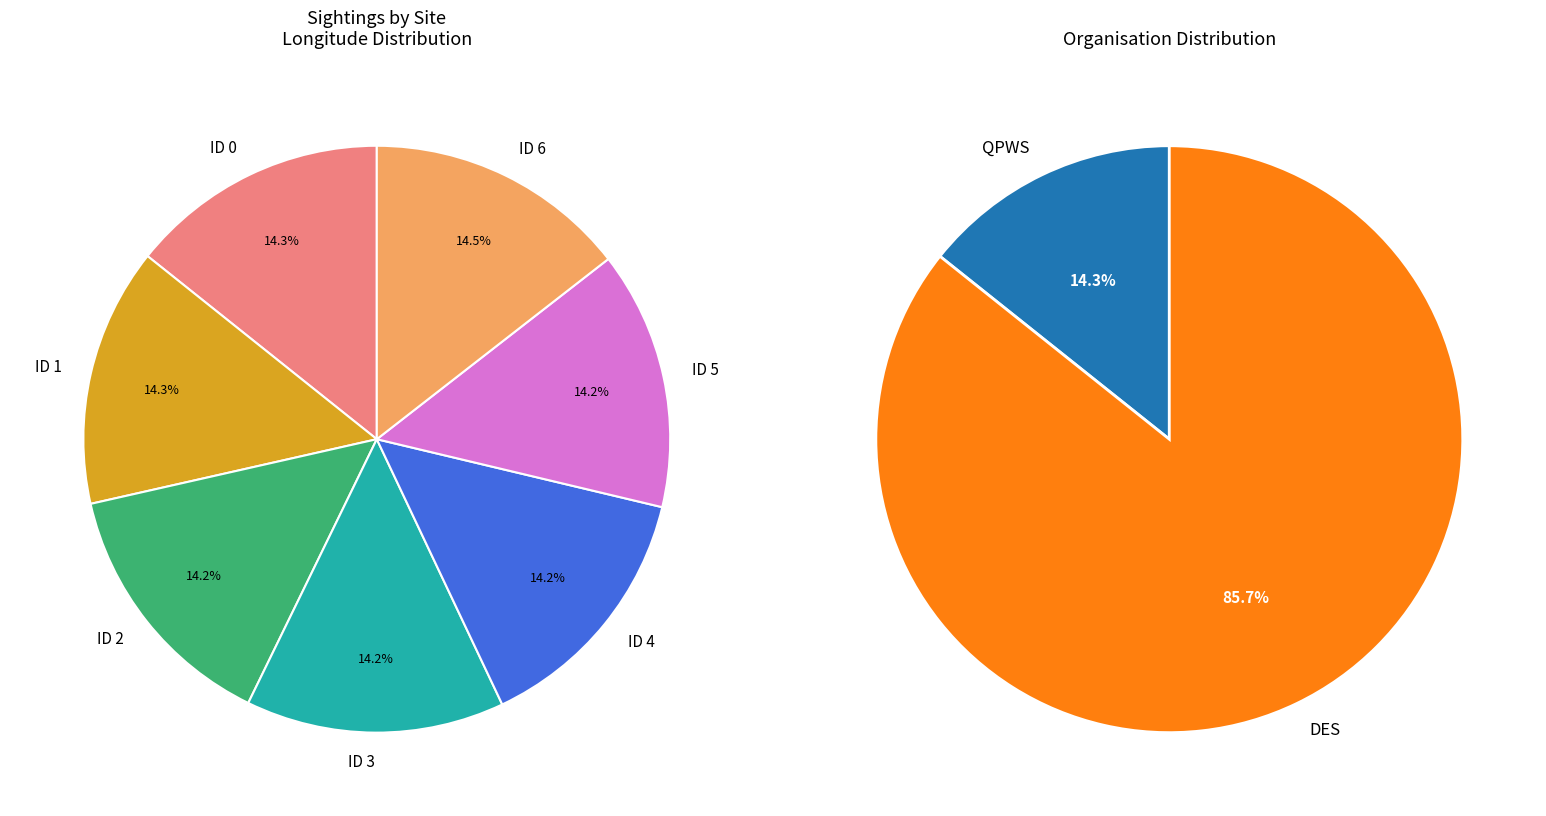

What percentage is the ID 1 slice, to the nearest percent?

14%